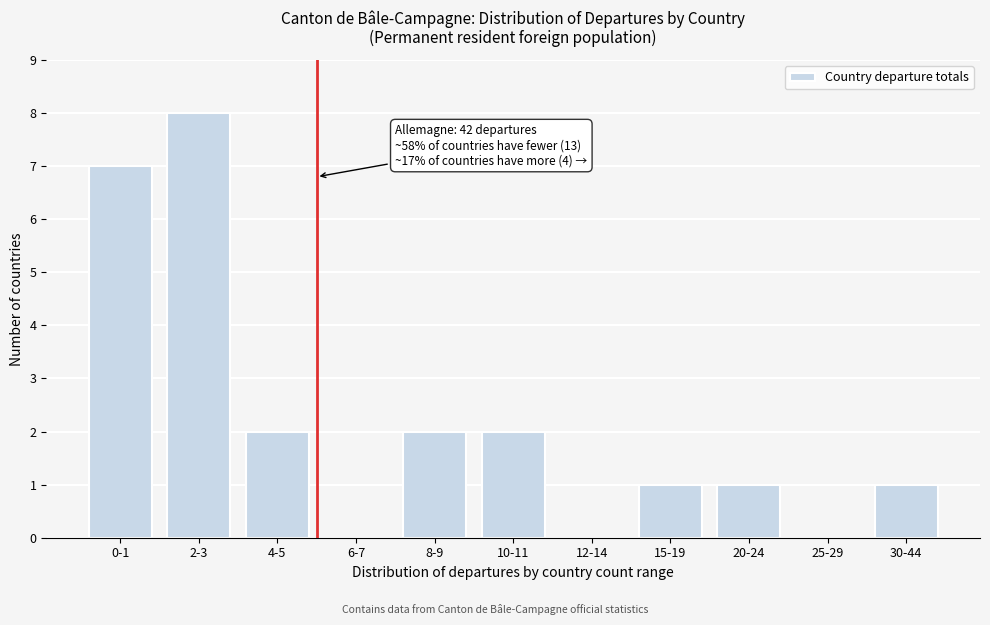

Reading left to right, transcribe all the data shown in this chart.

0-1=7	2-3=8	4-5=2	6-7=0	8-9=2	10-11=2	12-14=0	15-19=1	20-24=1	25-29=0	30-44=1